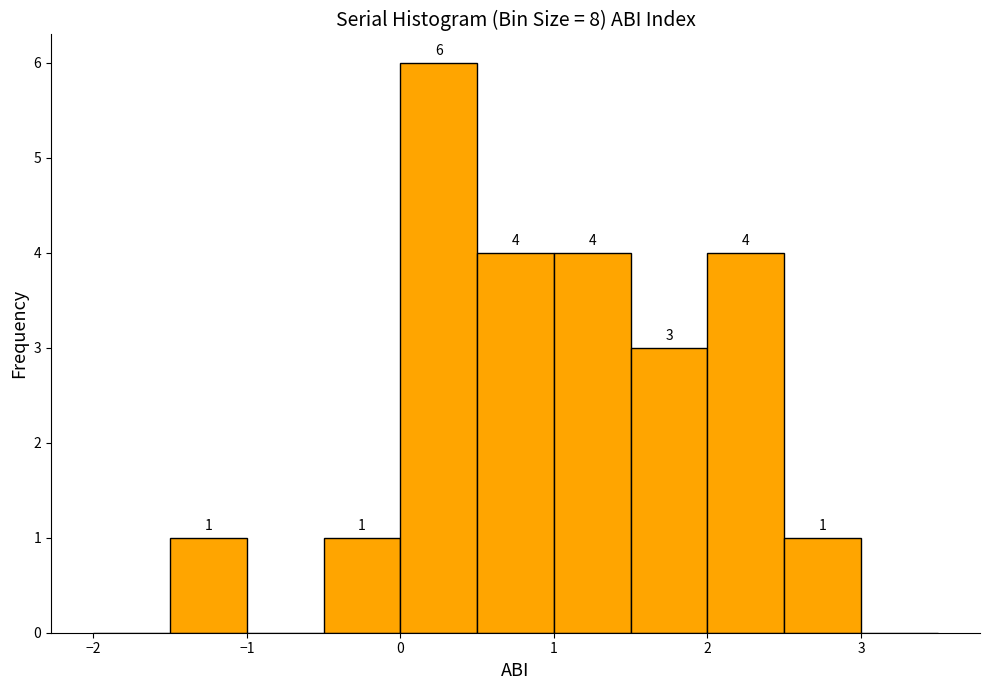

Which range on the x-axis has the tallest bar?

0.0 to 0.5